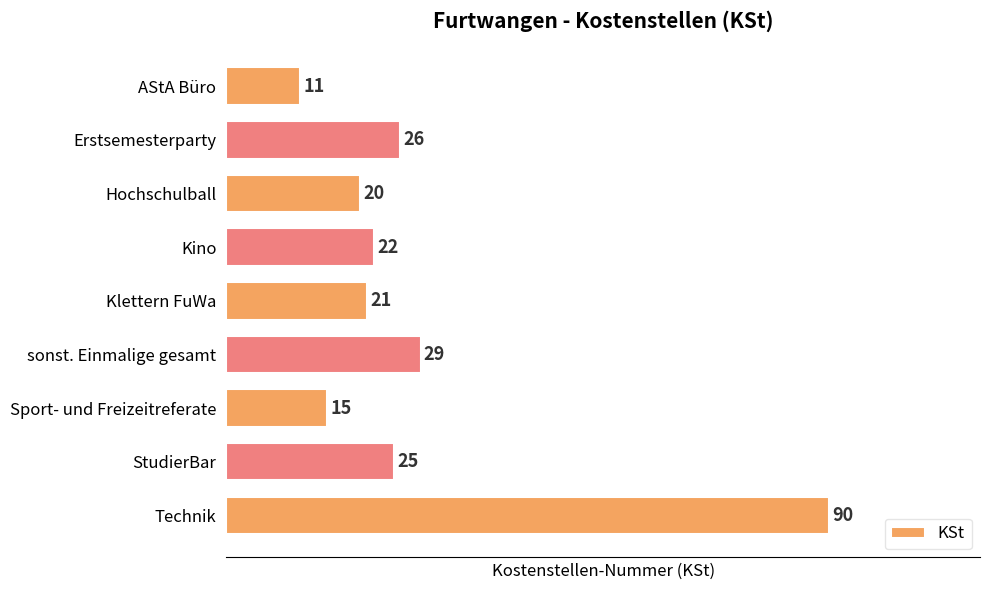

Rank the categories by value from lowest to highest.

AStA Büro, Sport- und Freizeitreferate, Hochschulball, Klettern FuWa, Kino, StudierBar, Erstsemesterparty, sonst. Einmalige gesamt, Technik